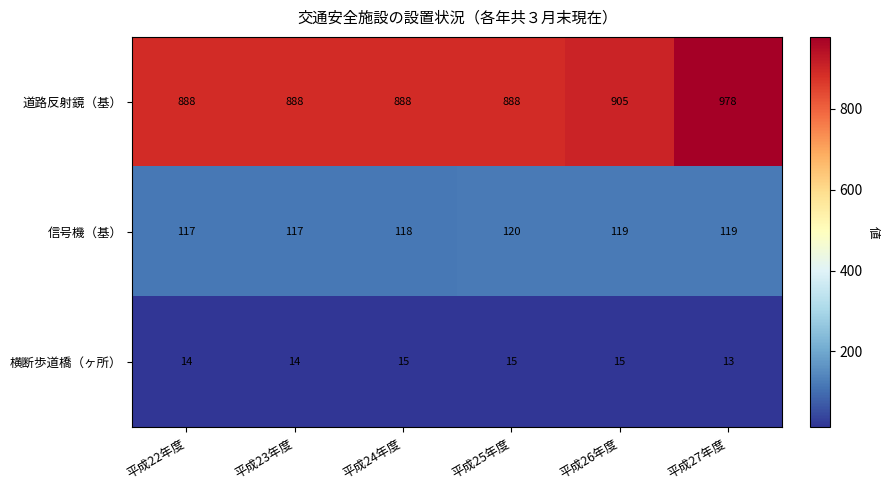

What is the lowest value of the 道路反射鏡（基） series?

888